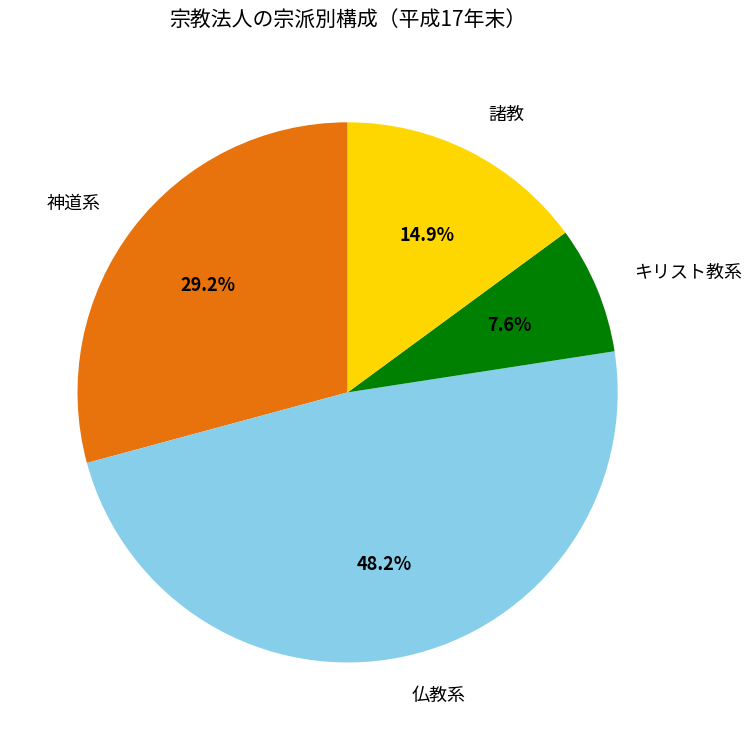

Is it true that キリスト教系 is 8% of the pie?

True